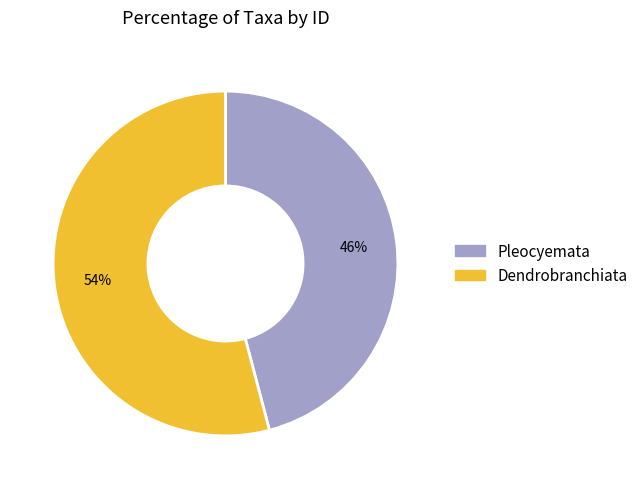

True or false: Pleocyemata accounts for 38% of the total.

False